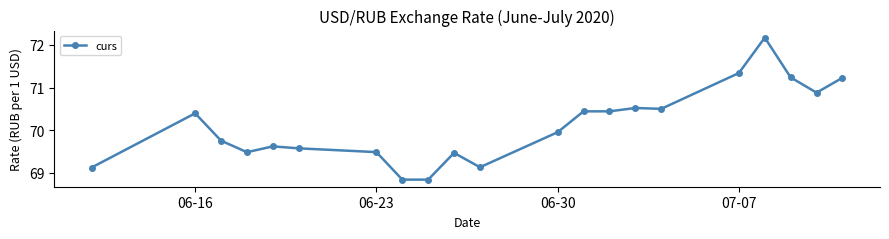

What is the difference between the maximum and minimum values?

3.3